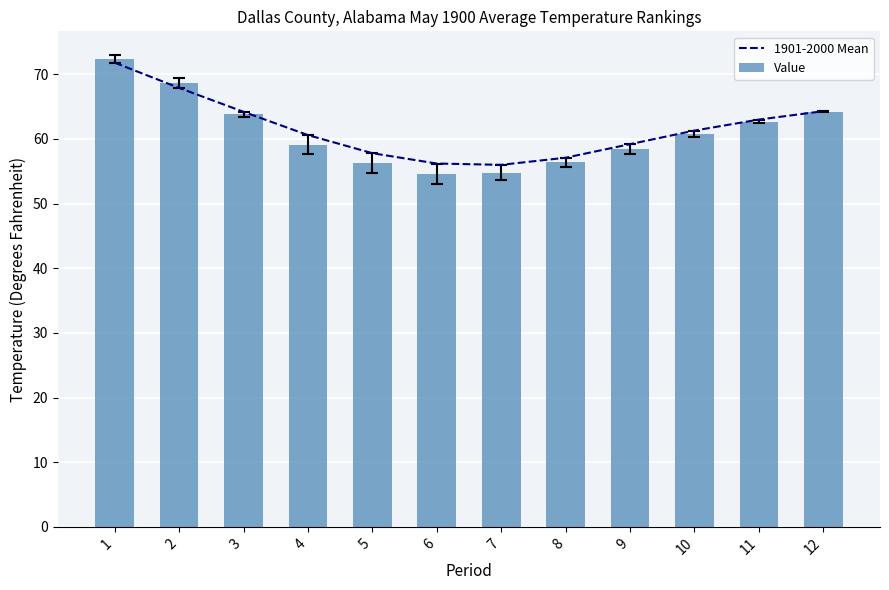

Read the Value value at 6.

54.6